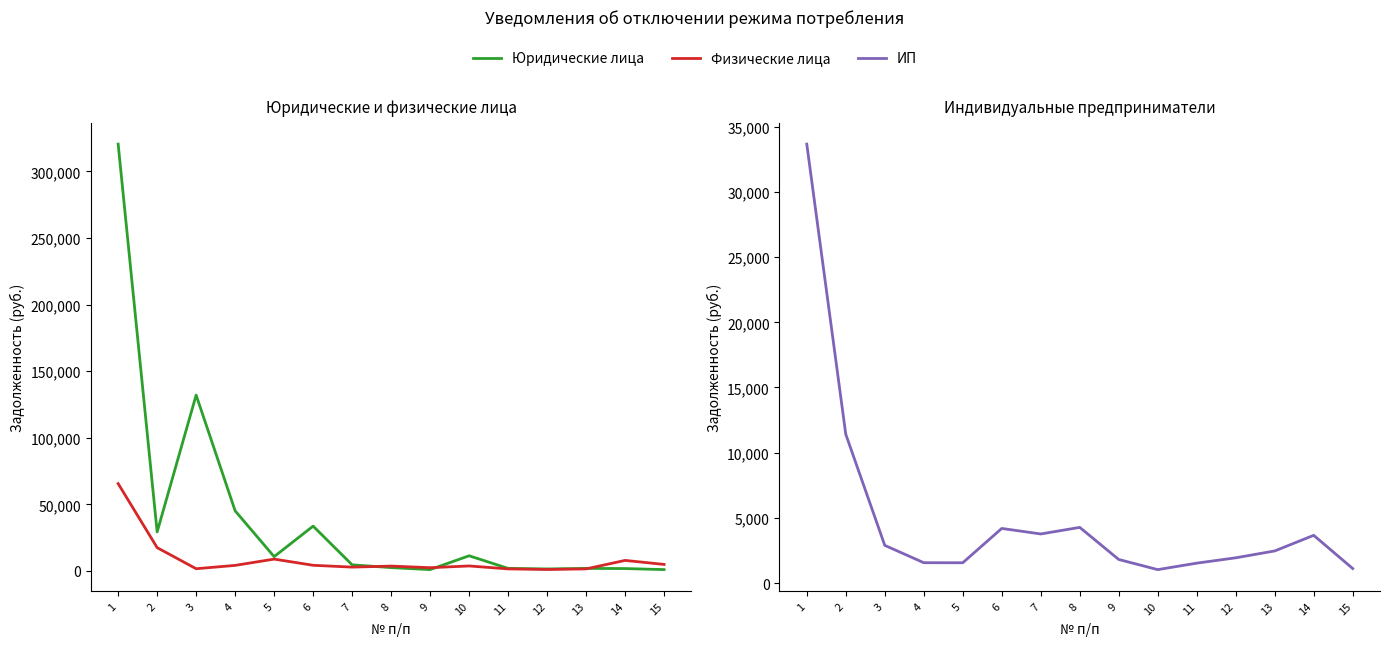

True or false: Юридические лица and ИП cross at least once.

True